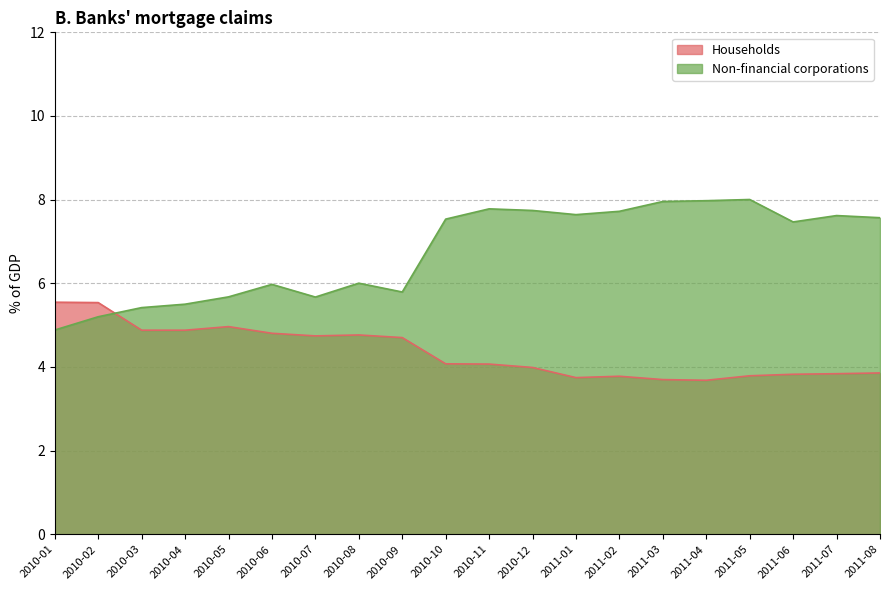

List the series in order of their peak value, lowest first.

Households, Non-financial corporations